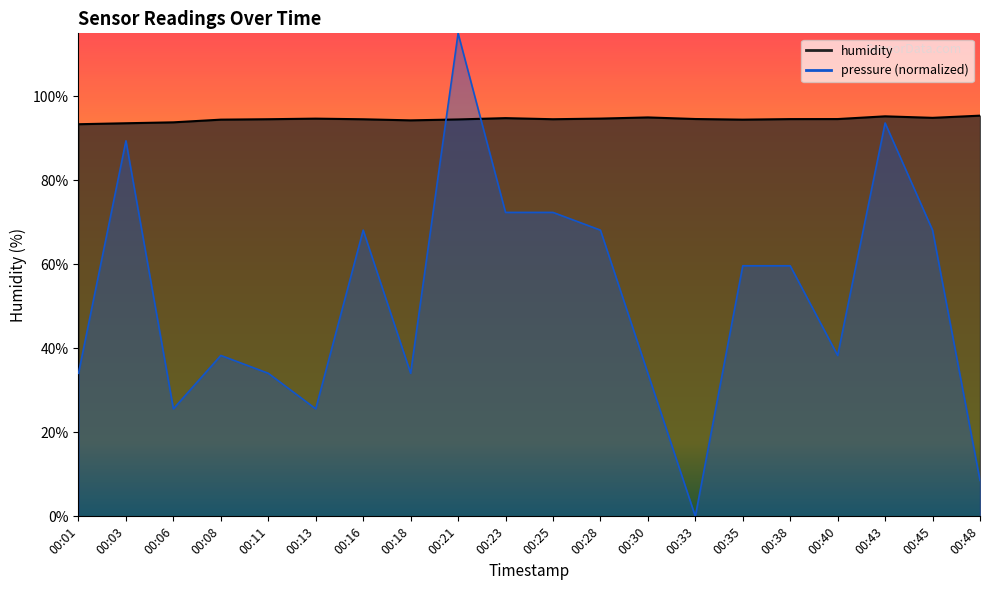

True or false: pressure and humidity intersect in this chart.

True